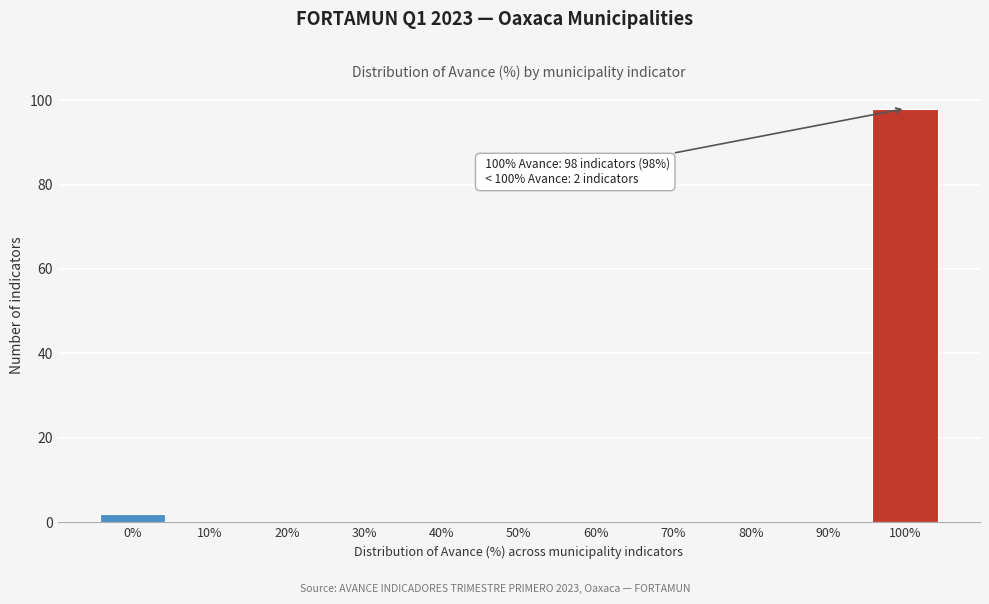

Reading right to left, transcribe all the data shown in this chart.

100%=98	90%=0	80%=0	70%=0	60%=0	50%=0	40%=0	30%=0	20%=0	10%=0	0%=2